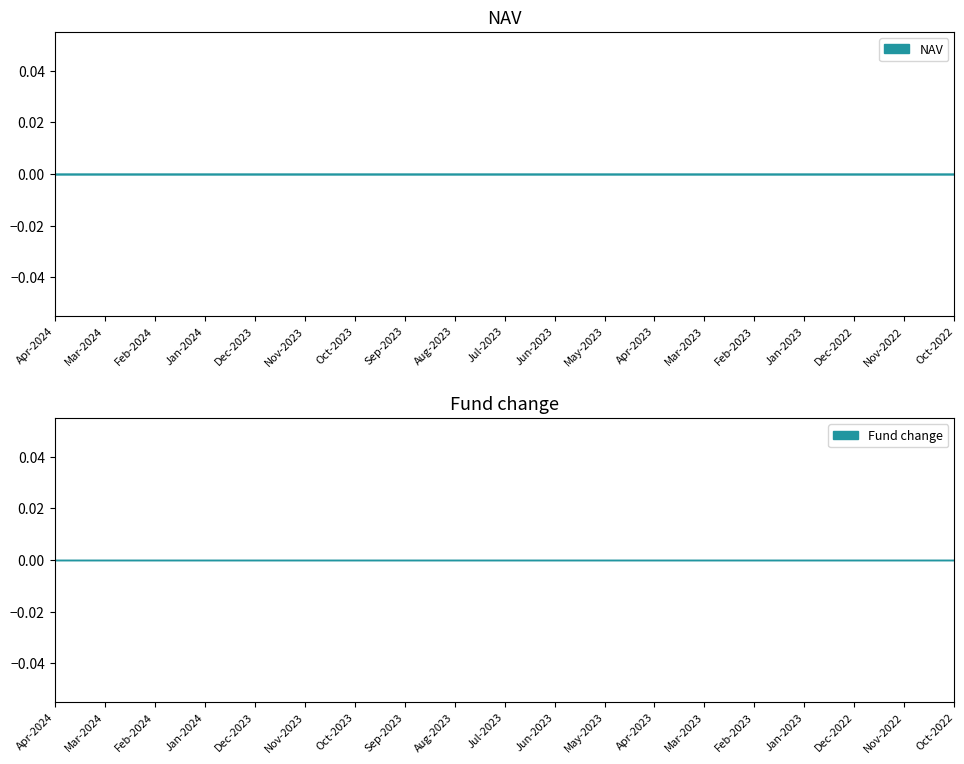

Does the chart have visible grid lines?

No